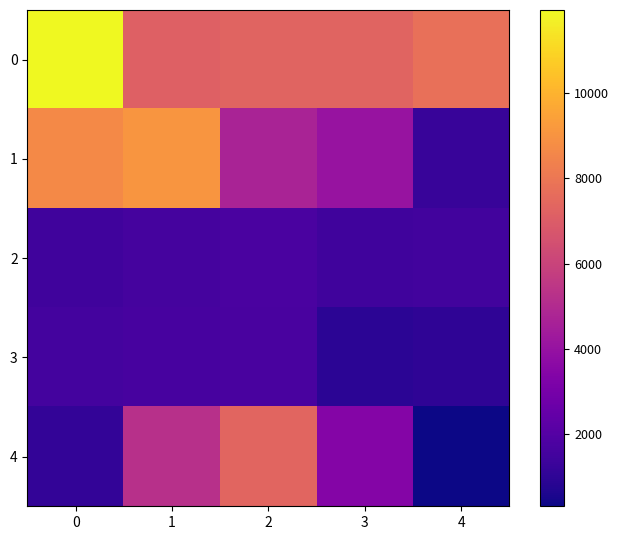

How many data points does each series have?

5